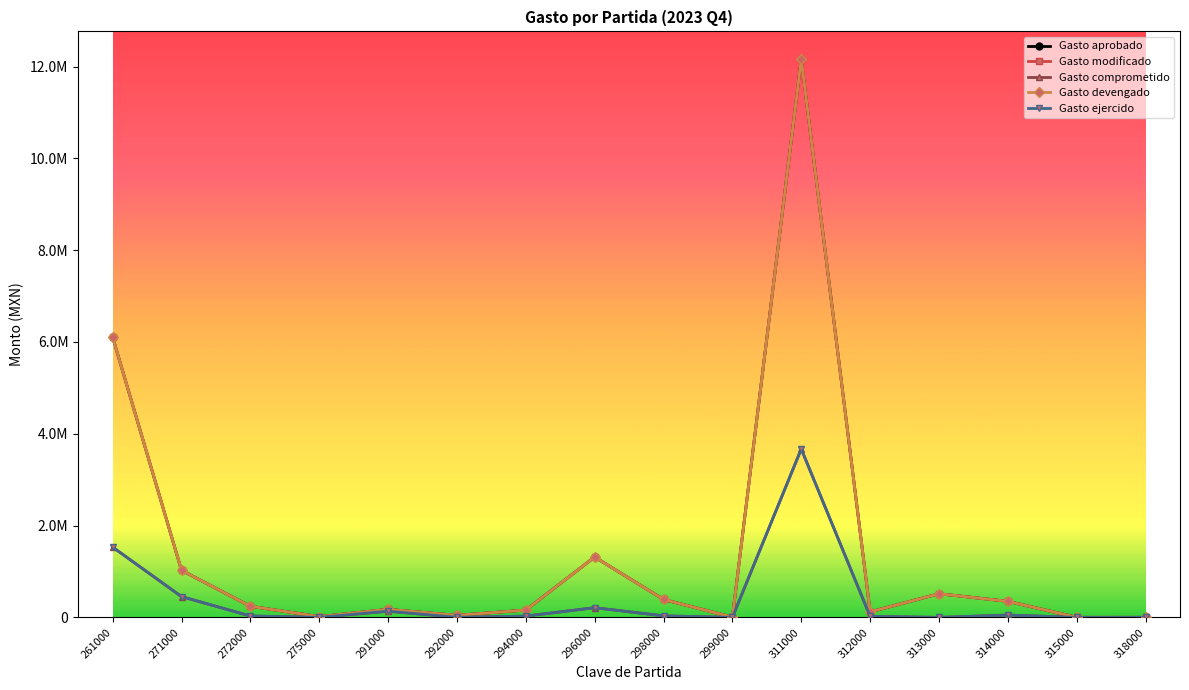

Between 311000 and 315000, which series saw the biggest shift?

Gasto aprobado